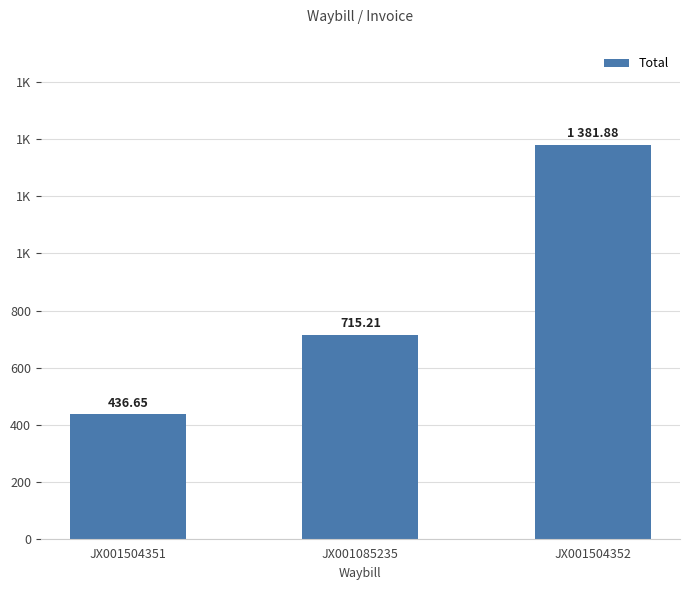

What is the sum of the values at JX001504352 and JX001504351?

1818.5